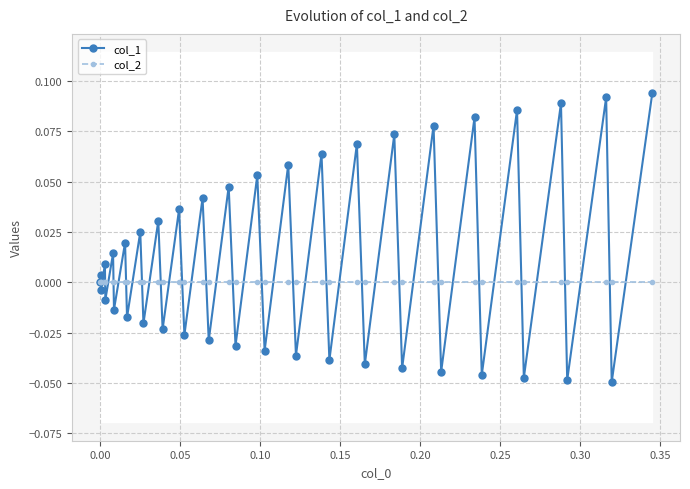

How many interior local valleys does the col_1 series have?

19